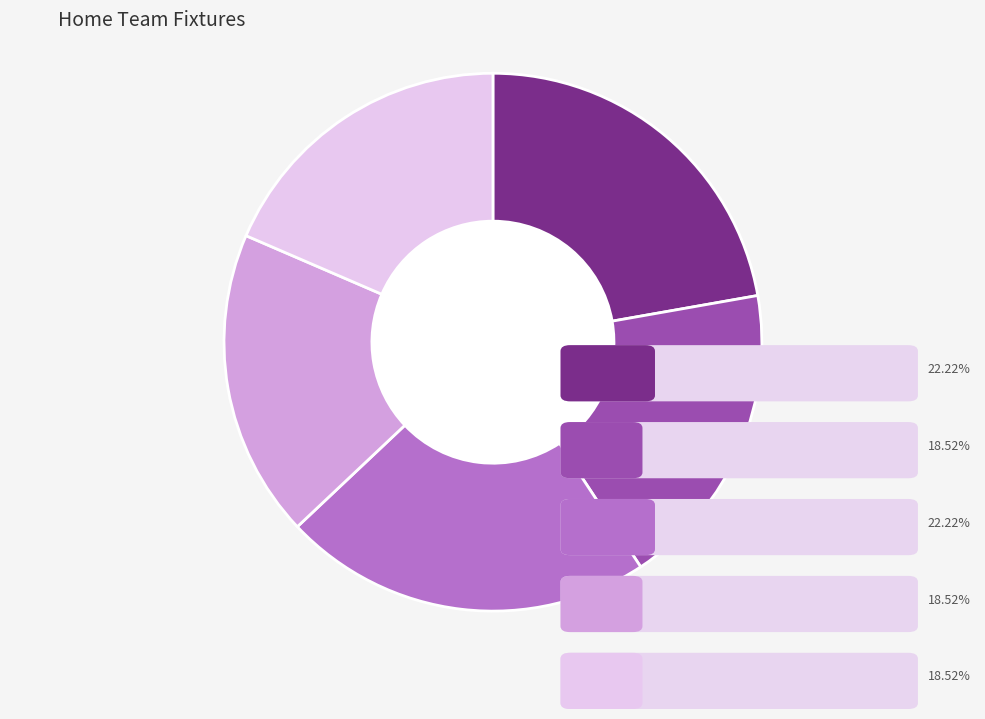

What percentage do TVHC and NC Eagles together represent?

44.4%